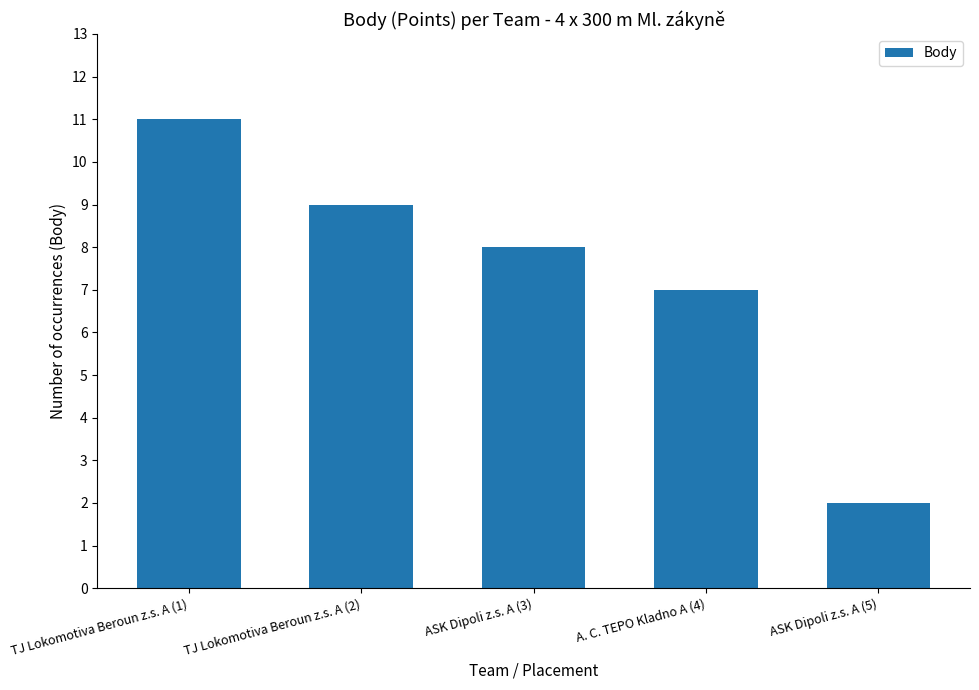

What is the sum of all values?

37